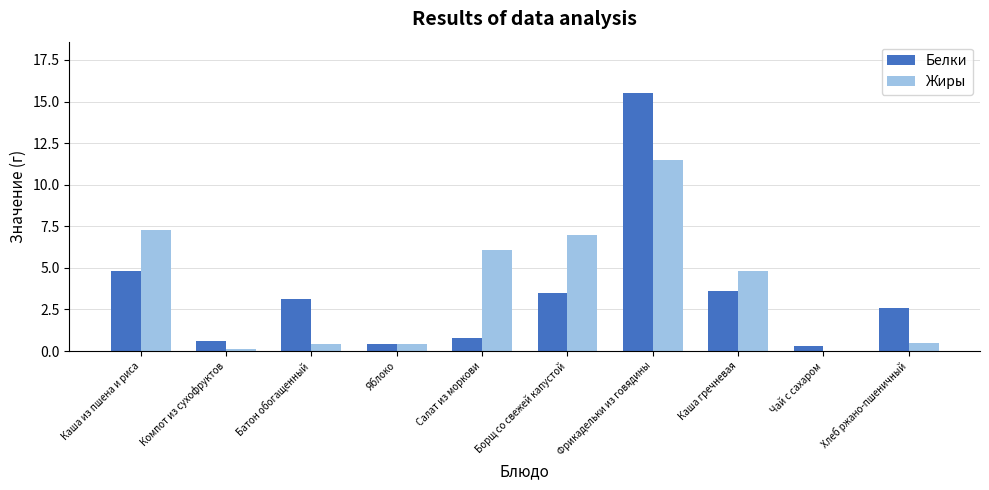

Which category has the highest value in the Белки series?

Фрикадельки из говядины